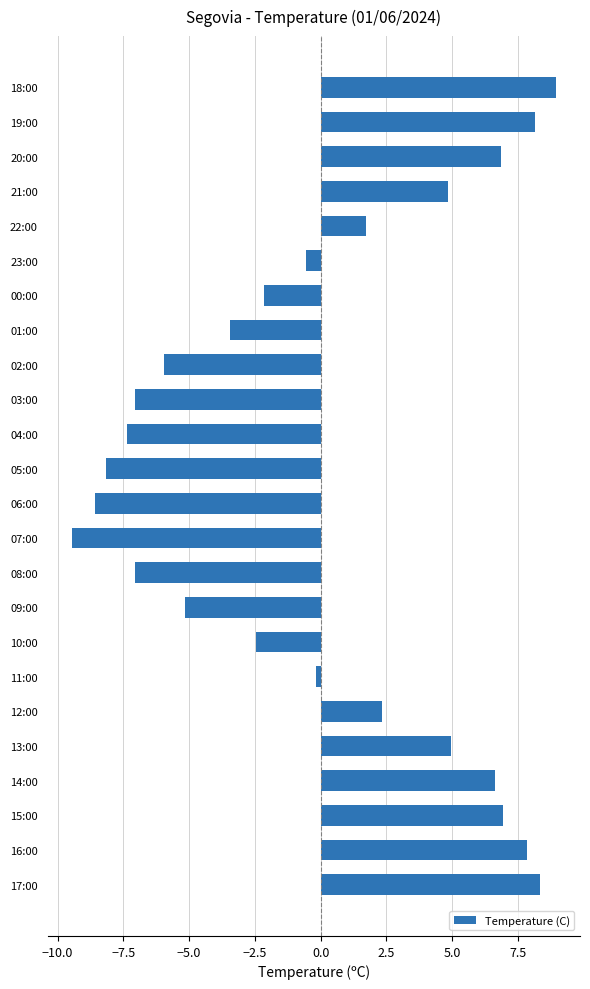

Are the bars horizontal?

Yes